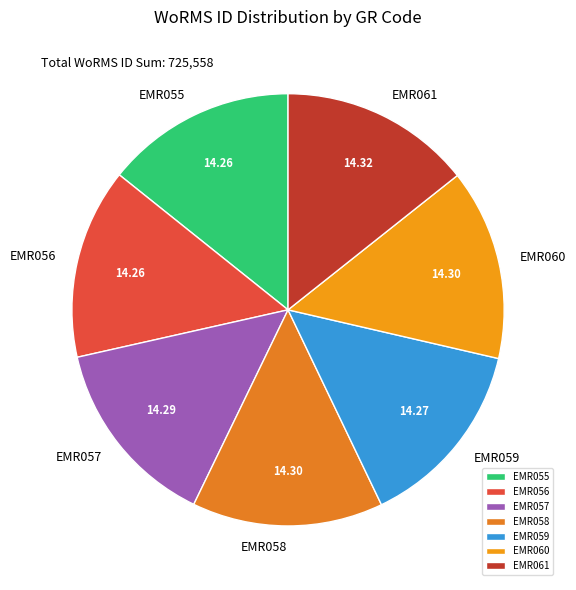

Is the sum of EMR056 and EMR059 greater than half?

No